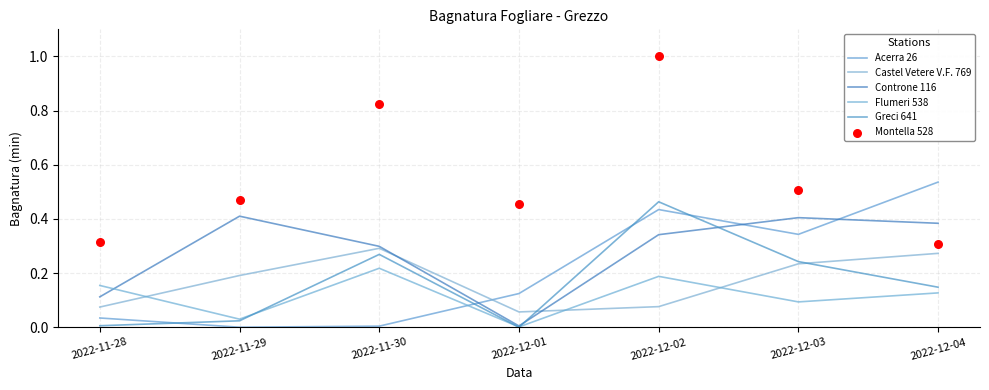

At which category is the sum across all series the highest?

2022-12-02